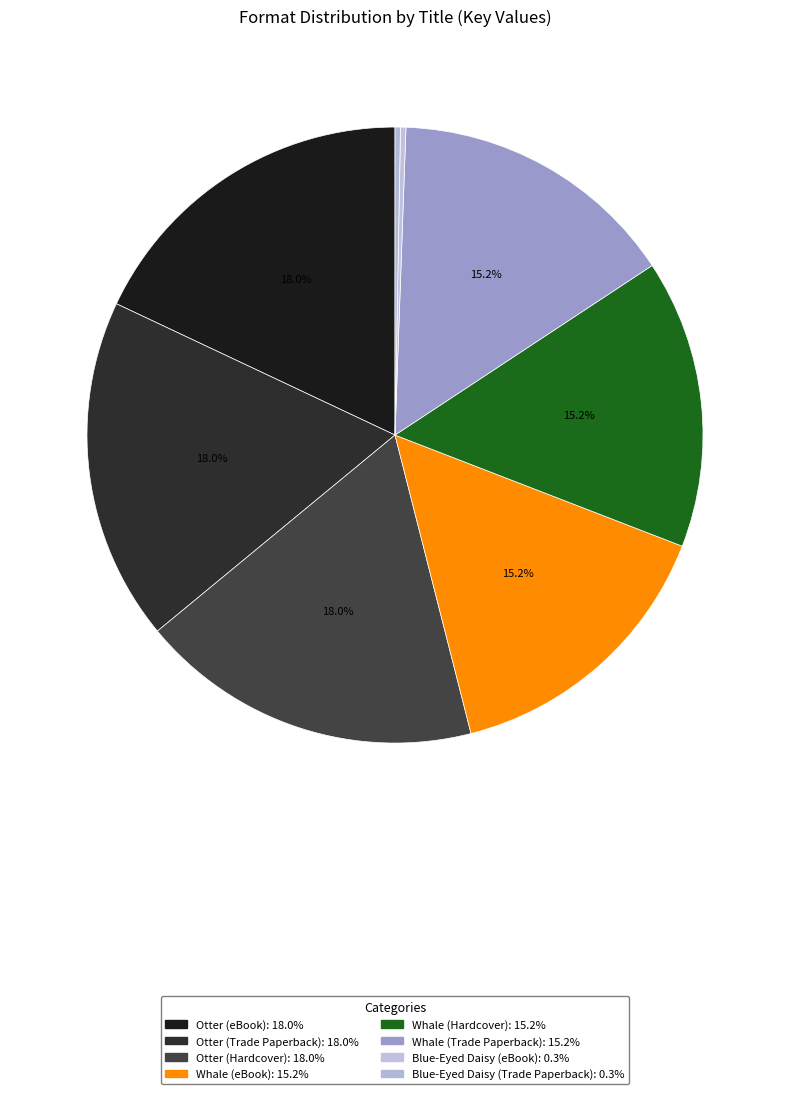

Is there a majority slice in this chart?

No